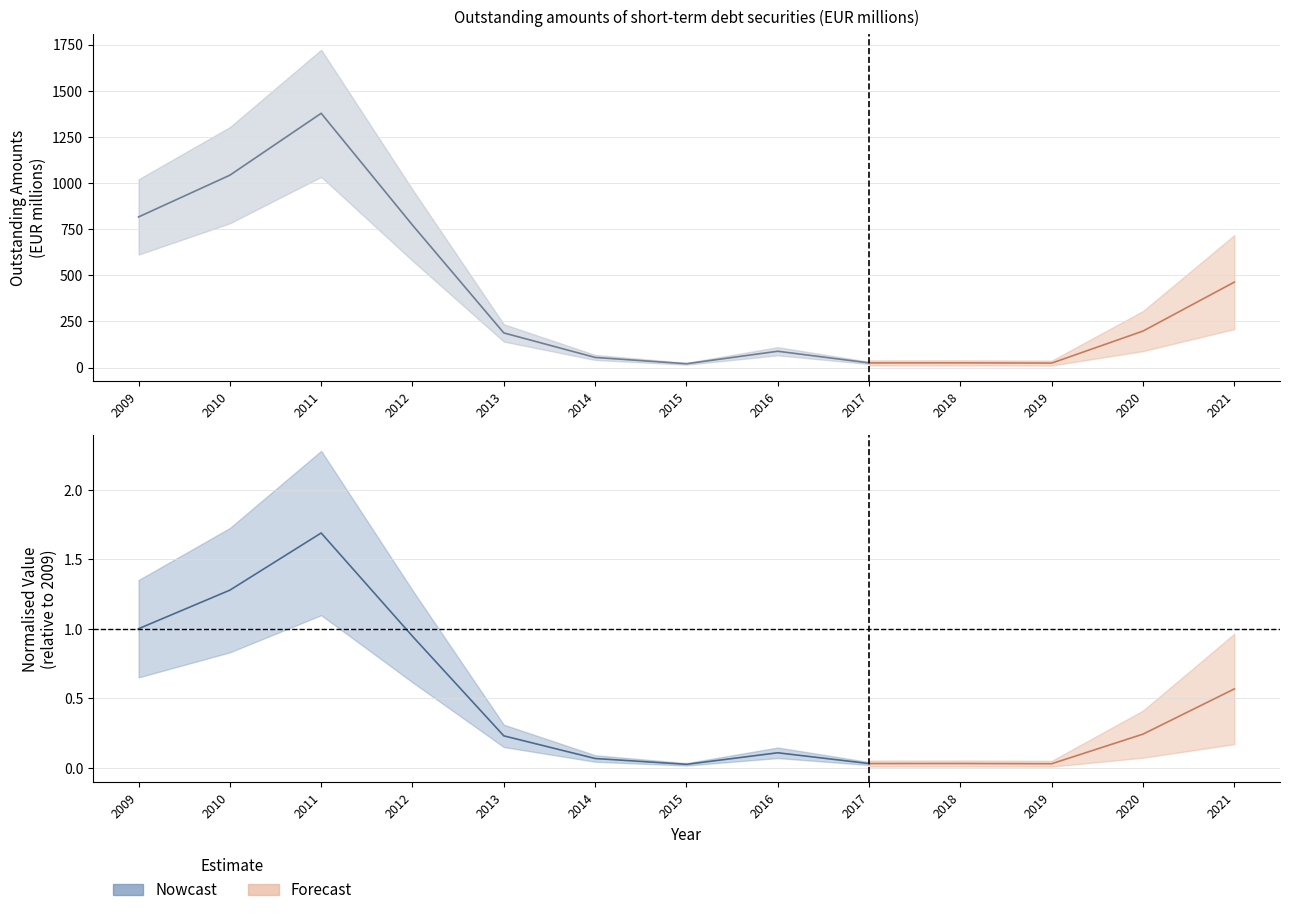

Rank the categories by value from highest to lowest.

2011, 2010, 2009, 2012, 2021, 2020, 2013, 2016, 2014, 2018, 2017, 2019, 2015